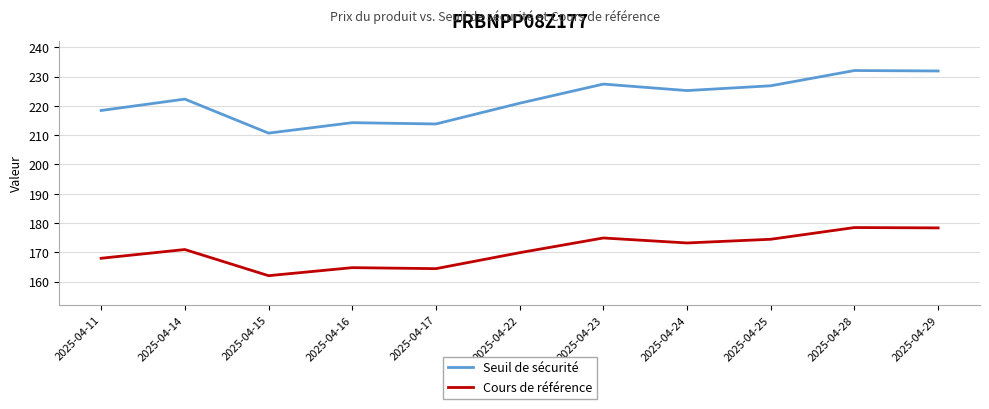

What is the maximum value shown in the chart?

232.1